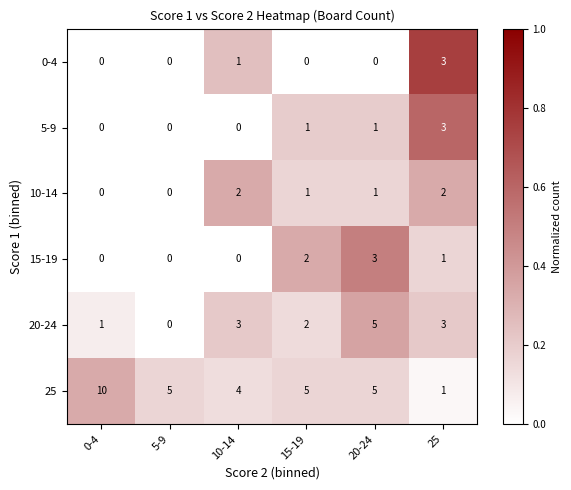

Where is 20-24 nearest to the value 2?

15-19